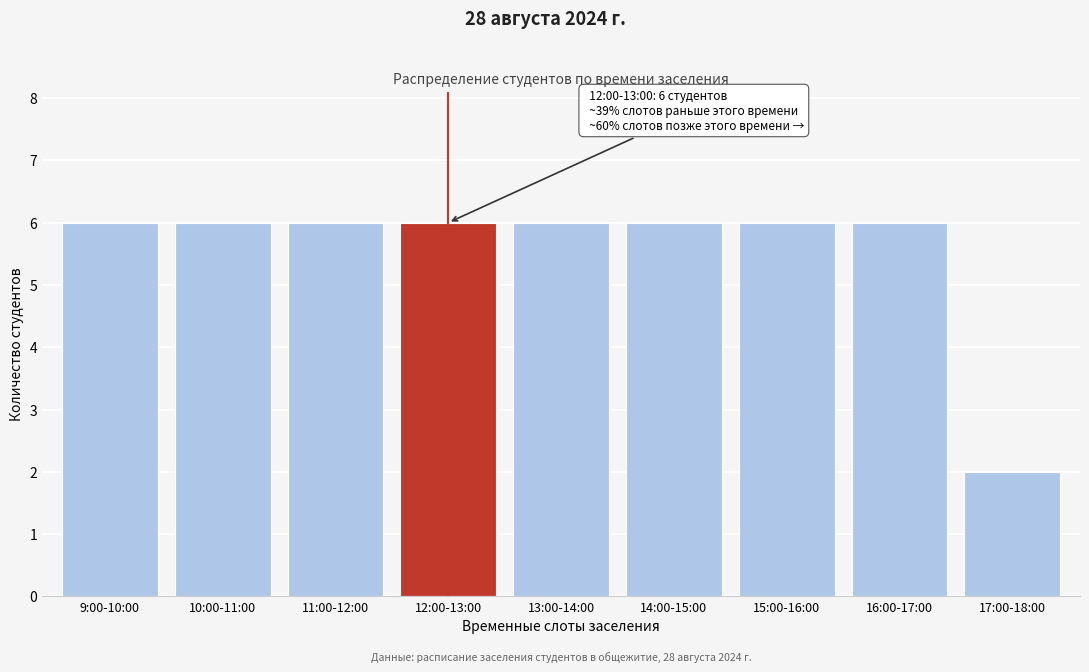

Reading right to left, what are all the values shown in this chart?

17:00-18:00=2	16:00-17:00=6	15:00-16:00=6	14:00-15:00=6	13:00-14:00=6	12:00-13:00=6	11:00-12:00=6	10:00-11:00=6	9:00-10:00=6